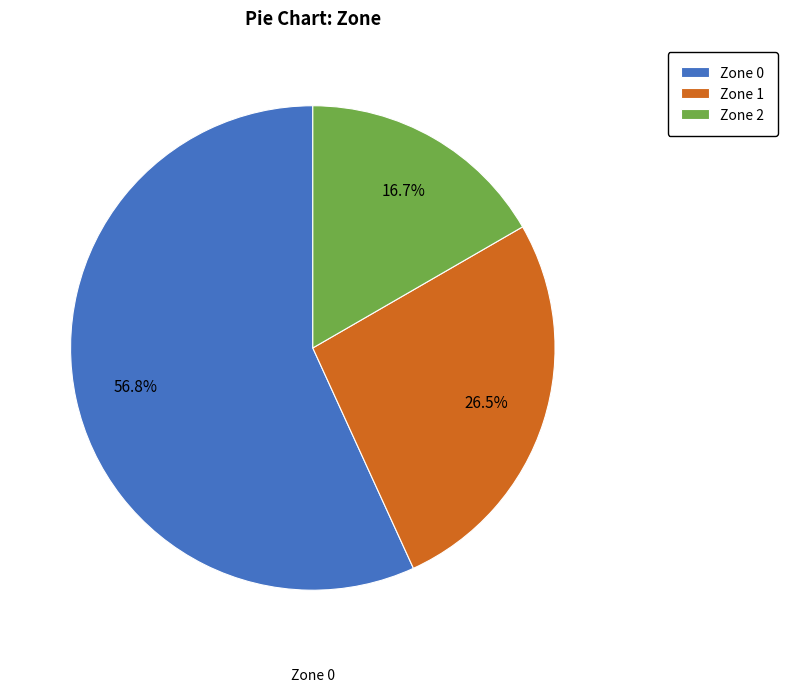

Which category has the biggest portion of the pie?

Zone 0